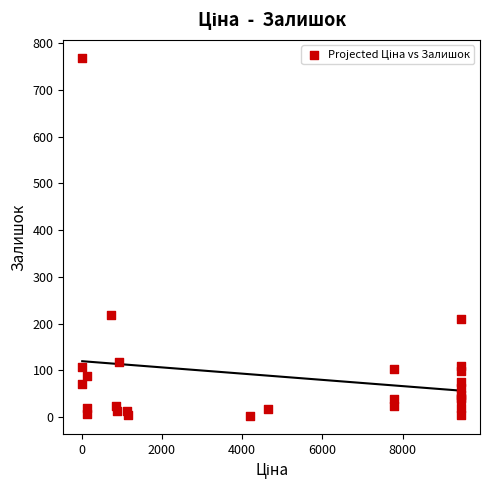

What Y value in the scatter plot is closest to 385?

219